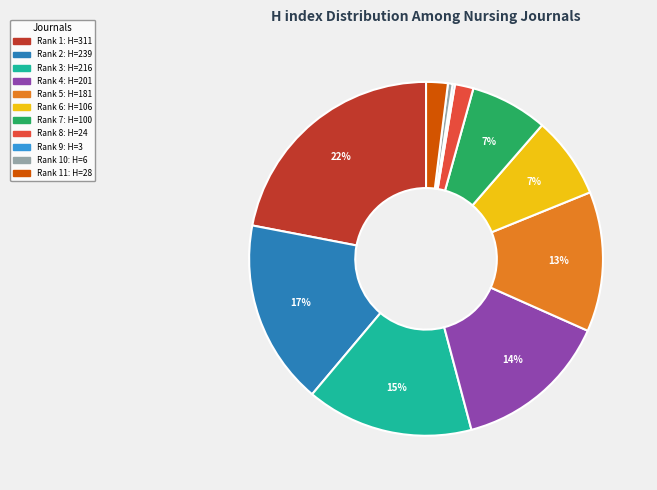

Does any single category account for the majority?

No